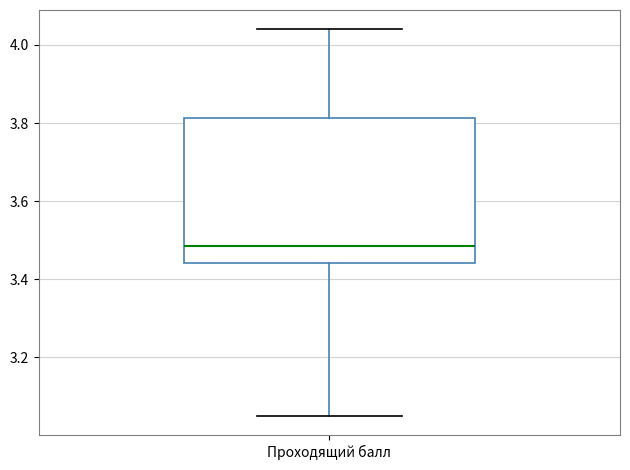

Read this box plot against the y-axis: the position of the median line, the range covered by the box, and the ends of both whiskers. The values are not printed on the chart, so give them approximately, as read against the axis.

median 3.48, box 3.44 to 3.82, whiskers 3.06 to 4.04